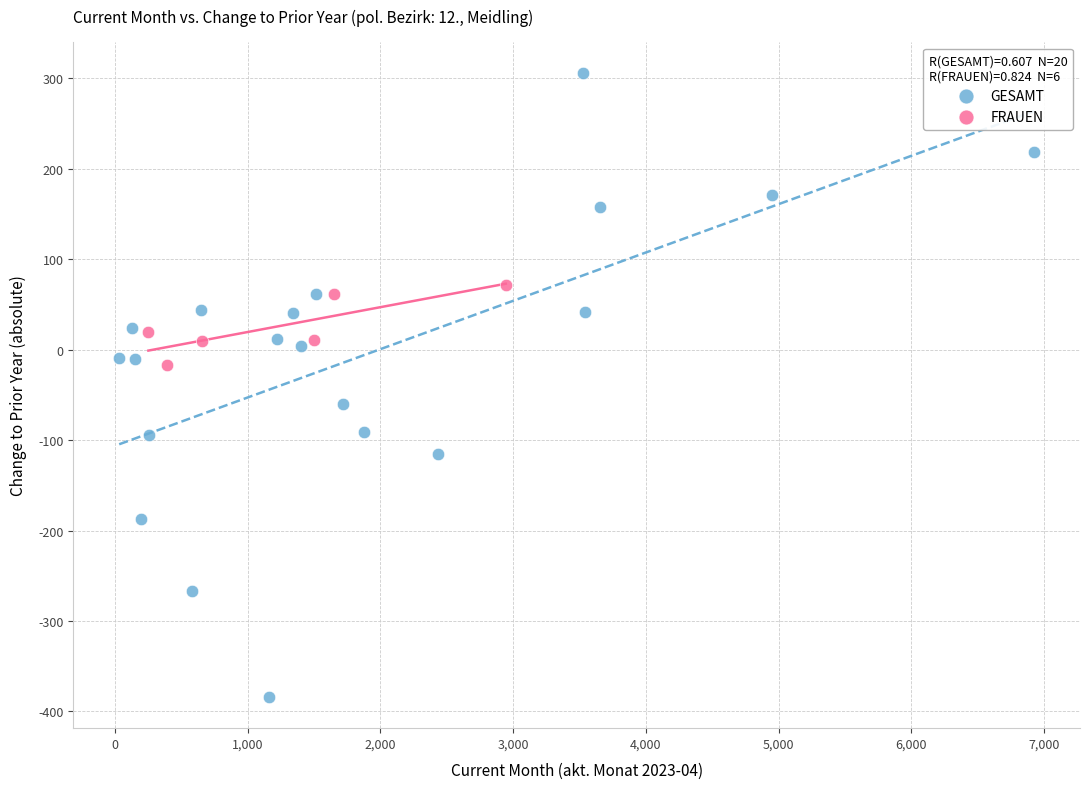

Which series has the largest Y range (max minus min)?

GESAMT